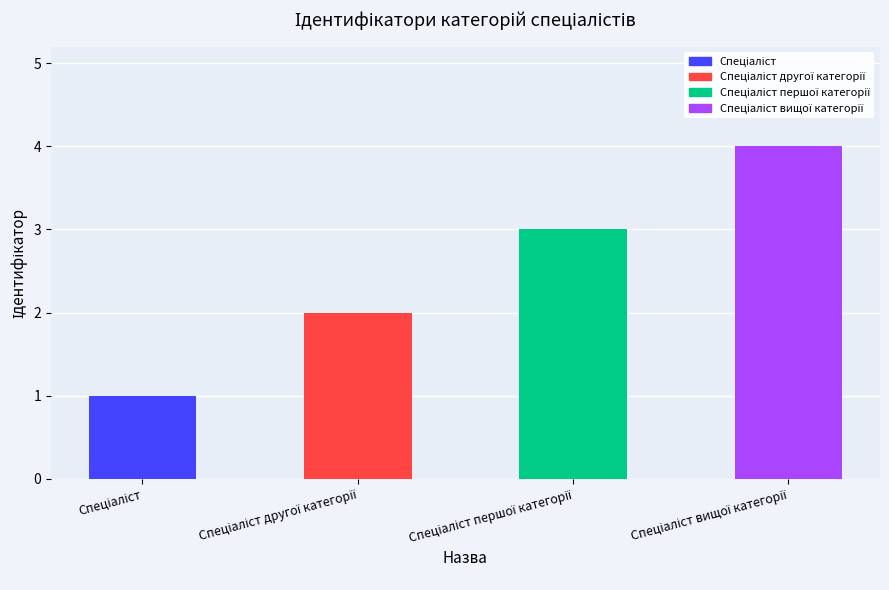

What is the sum of all values?

10